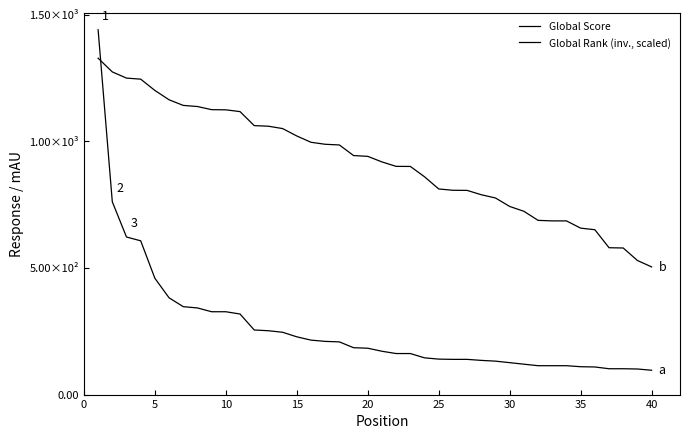

Does the chart have visible grid lines?

No